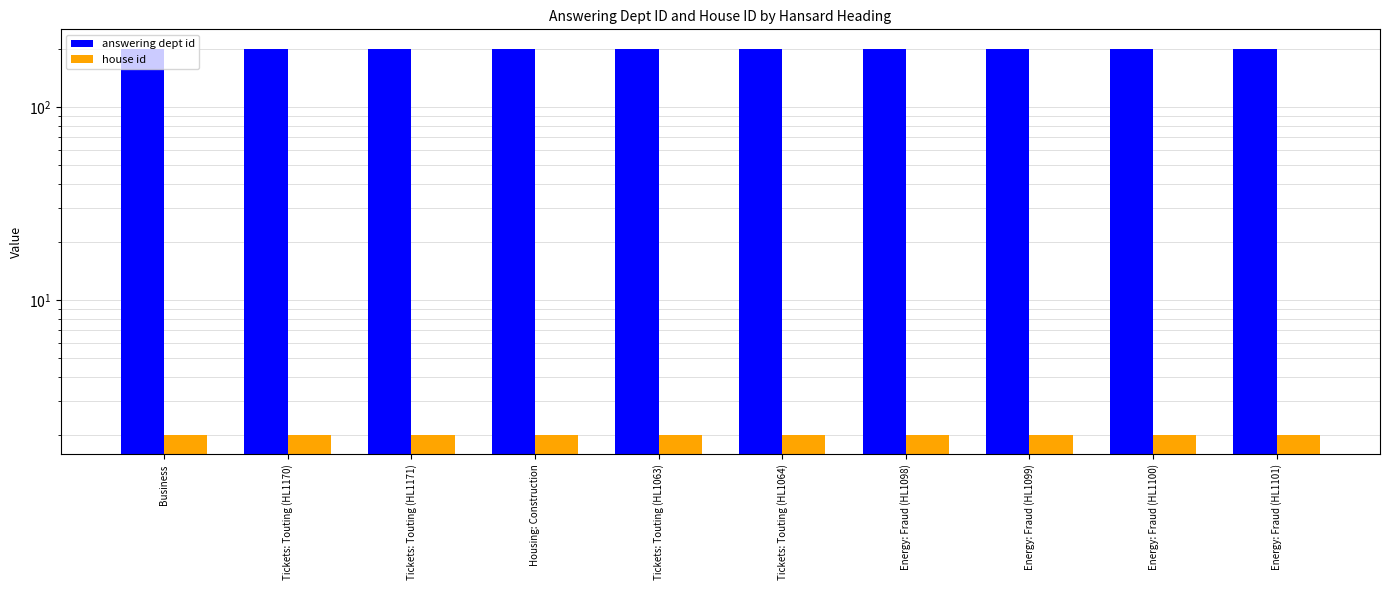

How many bars are there in each group?

2